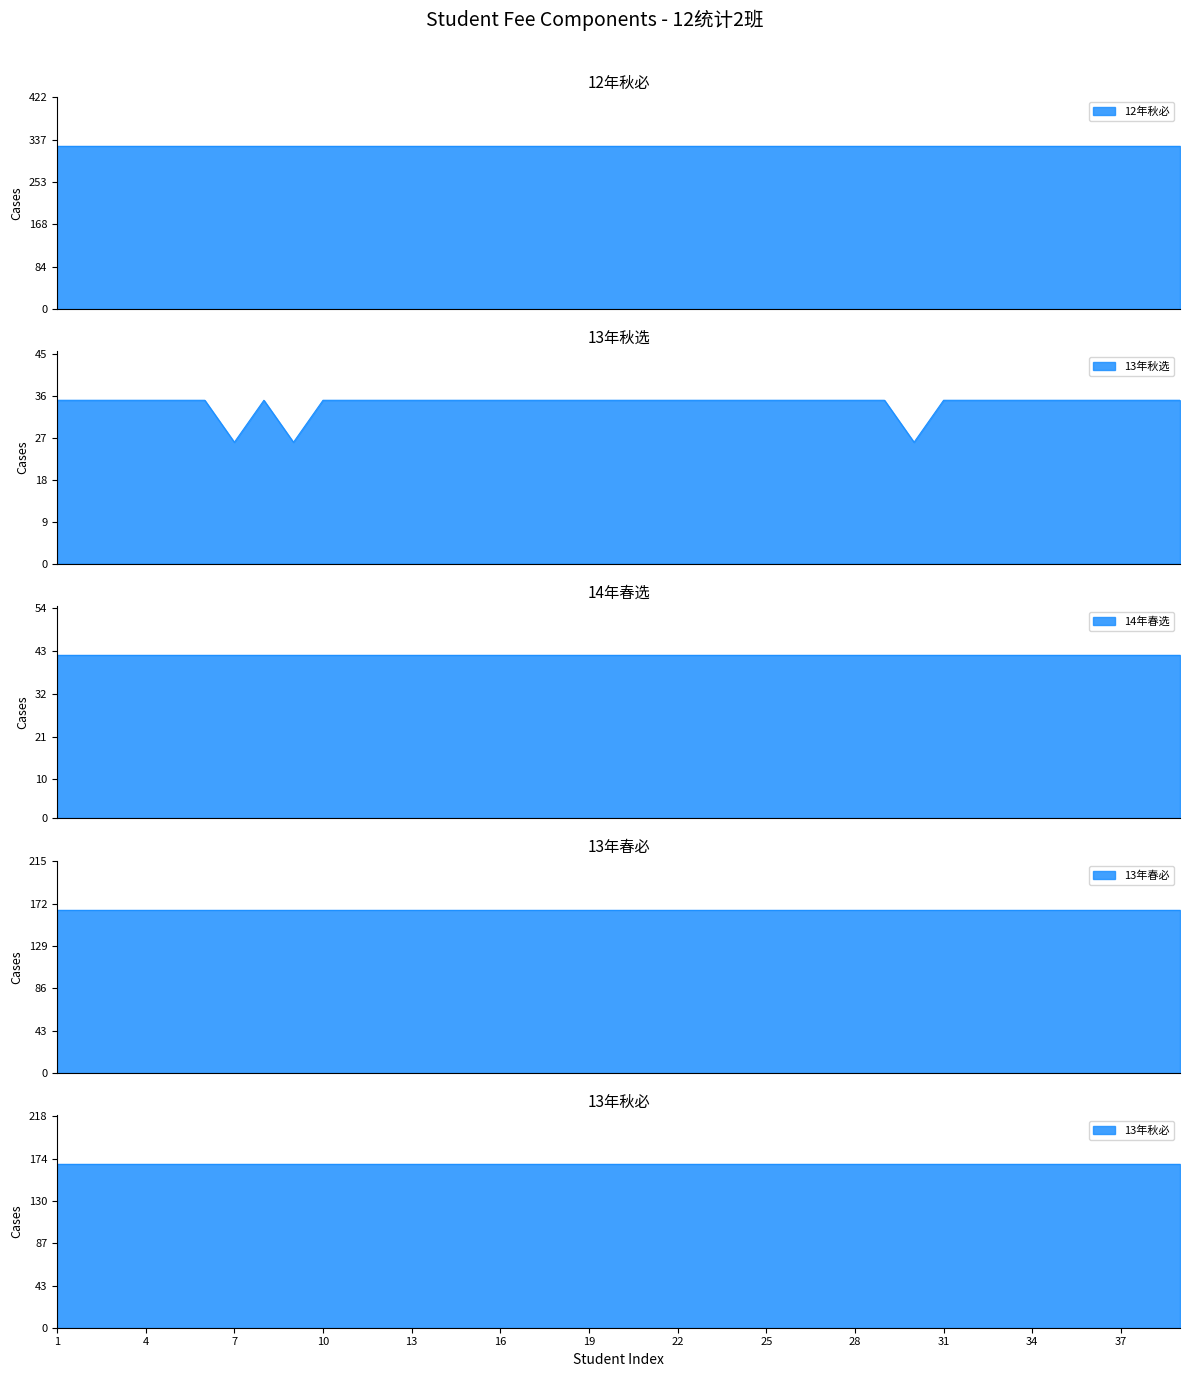

True or false: 13年秋选 and 13年秋必 intersect in this chart.

False